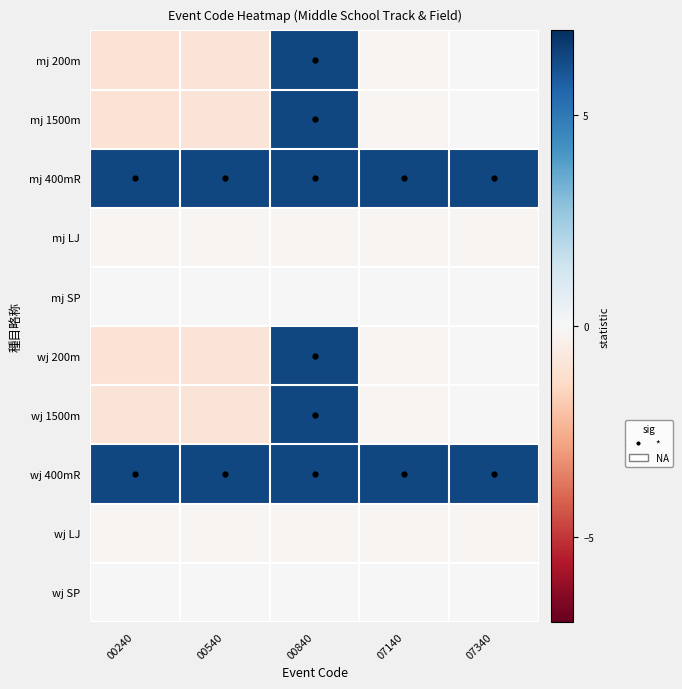

Count the number of data series in this chart.

10